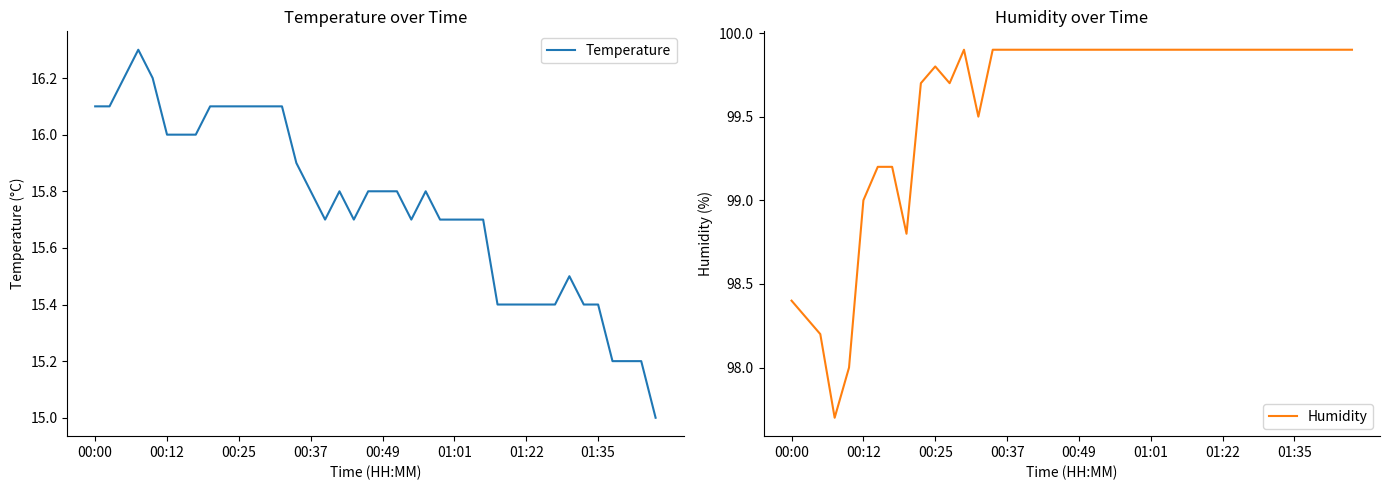

What is the approximate value of Humidity at 21?

99.9